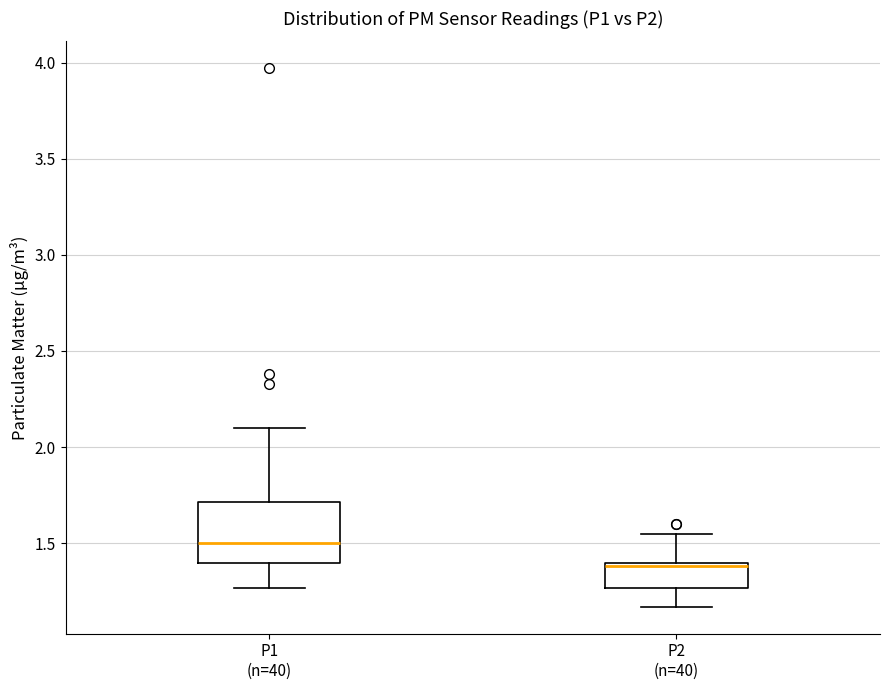

Reading left to right, read every box against the y-axis: the position of its median line, the range the box covers, and the ends of its whiskers. The values are not printed on the chart, so give them approximately, as read against the axis.

P1 (n=40): median 1.50, box 1.40 to 1.70, whiskers 1.25 to 2.10
P2 (n=40): median 1.40 (just below the box's upper edge), box 1.25 to 1.40, whiskers 1.15 to 1.55